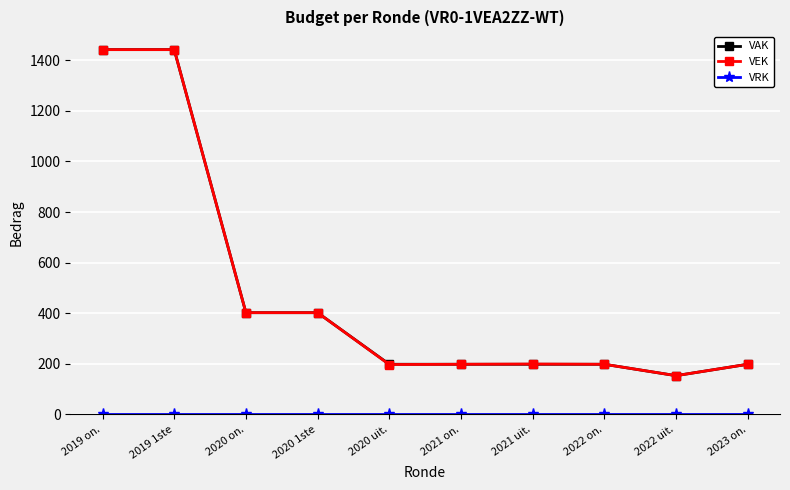

What is the difference between the maximum and minimum values in the VAK series?

1289